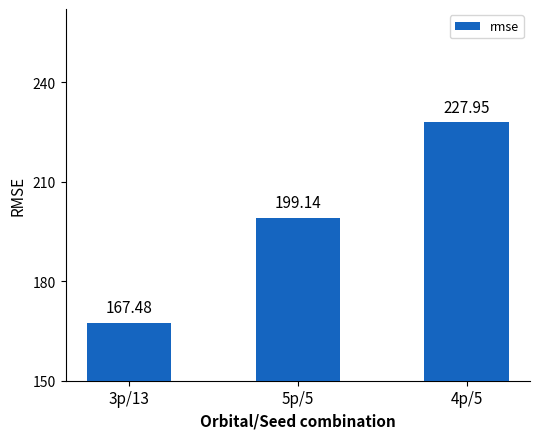

Rank the categories by value from highest to lowest.

4p/5, 5p/5, 3p/13